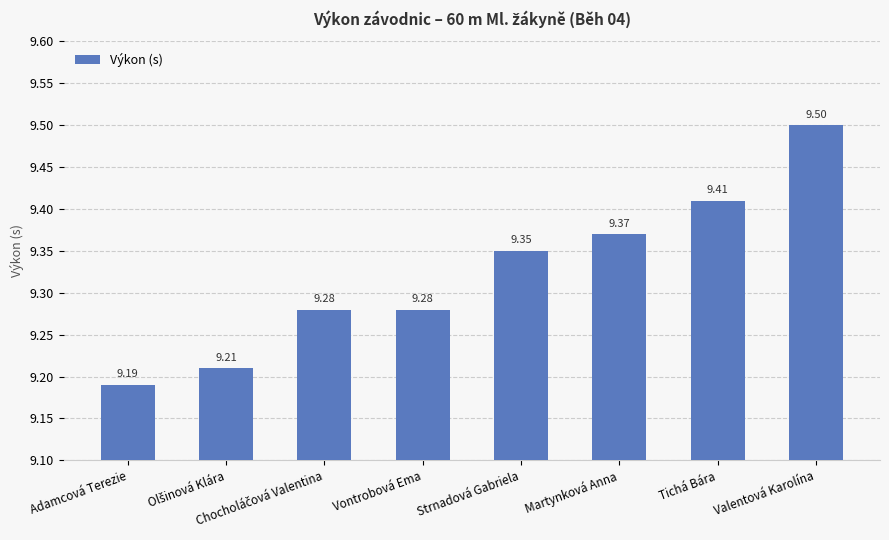

Where is the data nearest to the value 9?

Adamcová Terezie